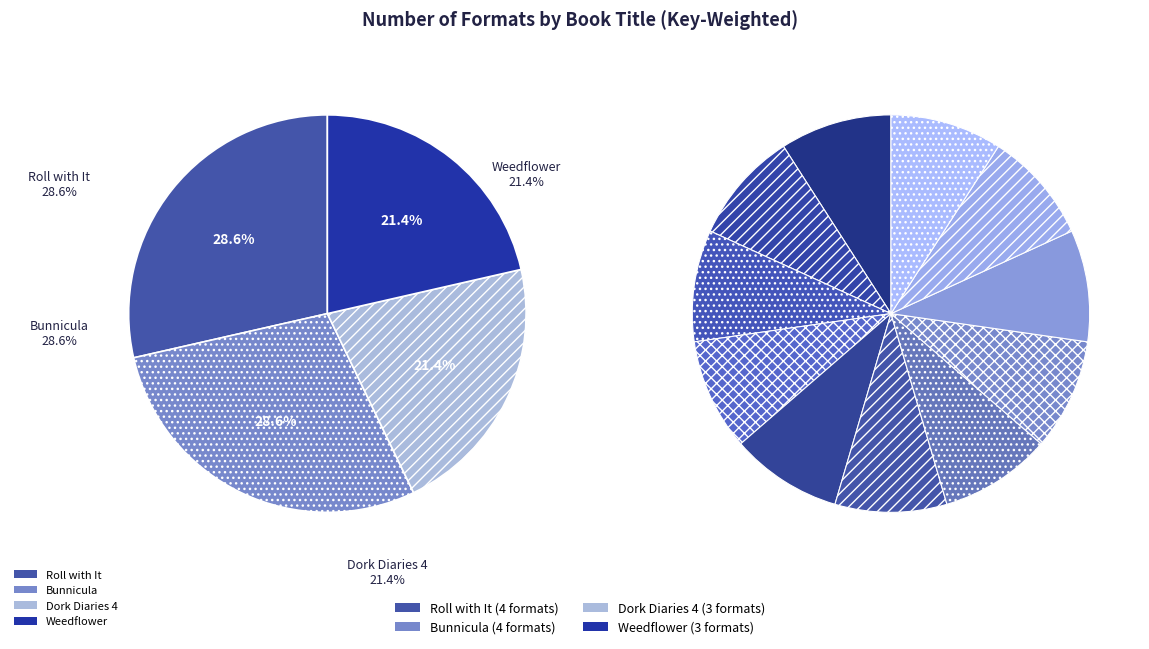

Between Weedflower and Dork Diaries 4, which is larger?

Weedflower